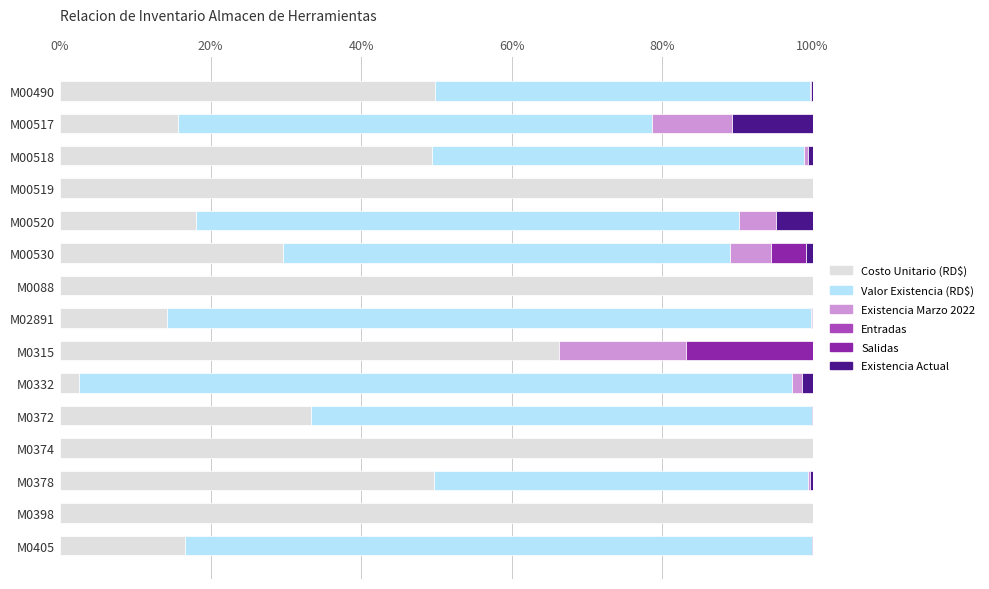

How many data points in Costo Unitario (RD$) are above 49?

8